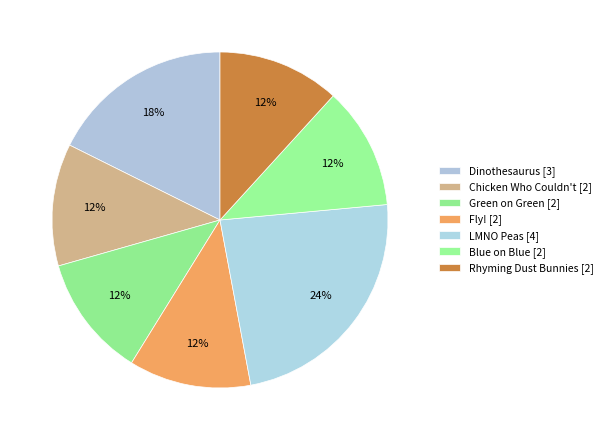

Between Dinothesaurus and LMNO Peas, which is larger?

LMNO Peas